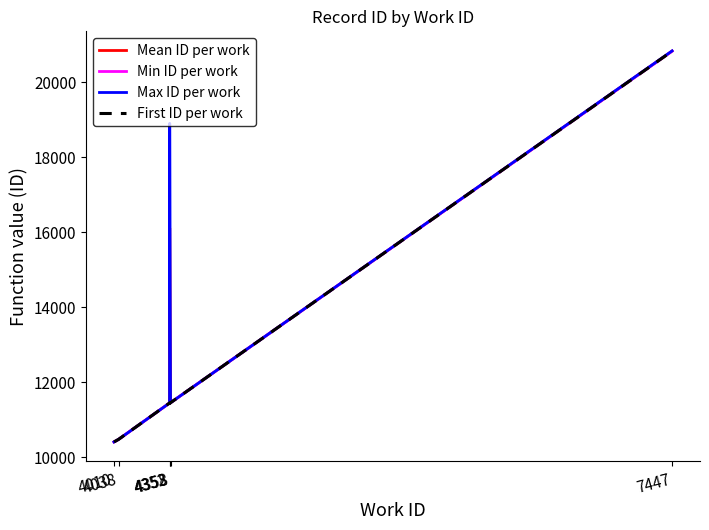

Reading left to right, extract all data points from this chart.

Mean ID per work: 10406	10474	11444	16115	11452	20837
Min ID per work: 10406	10474	11444	11429	11452	20834
Max ID per work: 10406	10474	11444	18909	11452	20842
First ID per work: 10406	10474	11444	11429	11452	20834